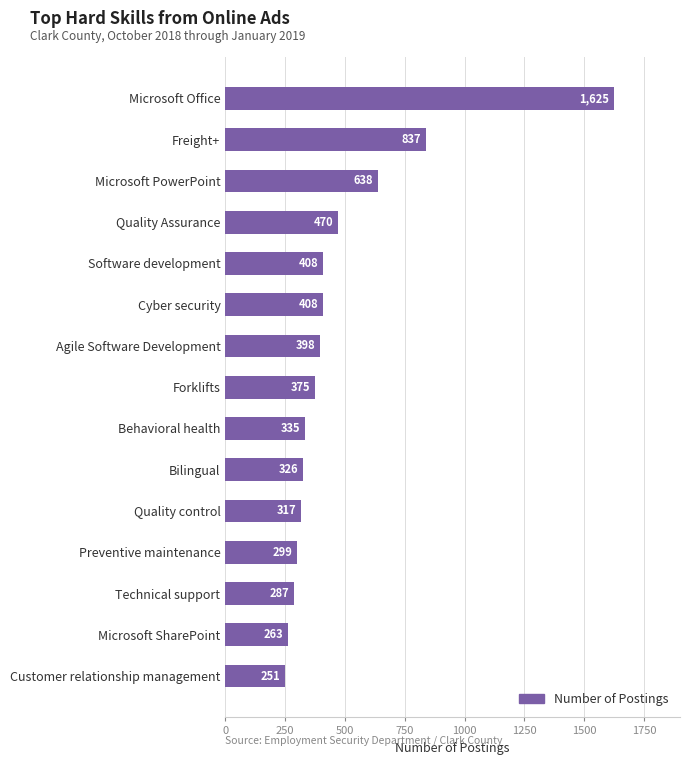

What position from the bottom is Bilingual?

6